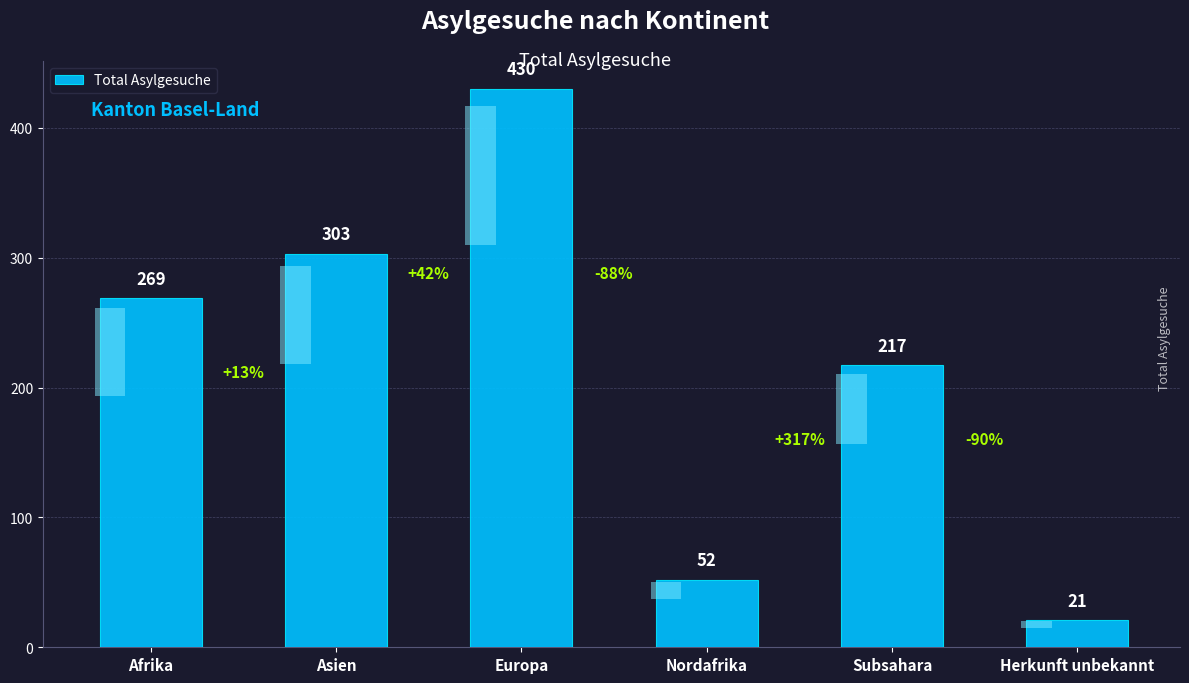

Does the chart contain any negative values?

No